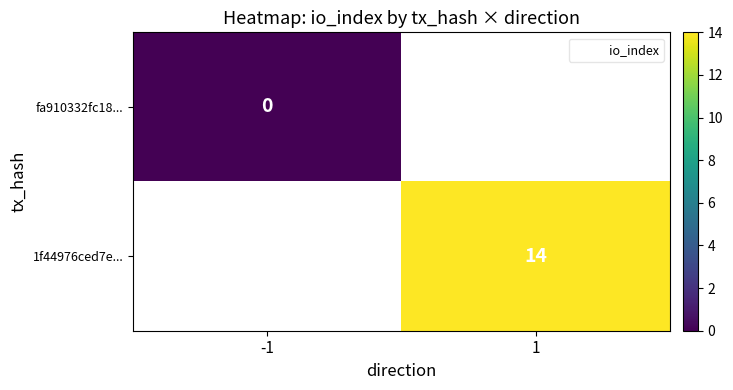

Between -1 and 1, which is larger?

1